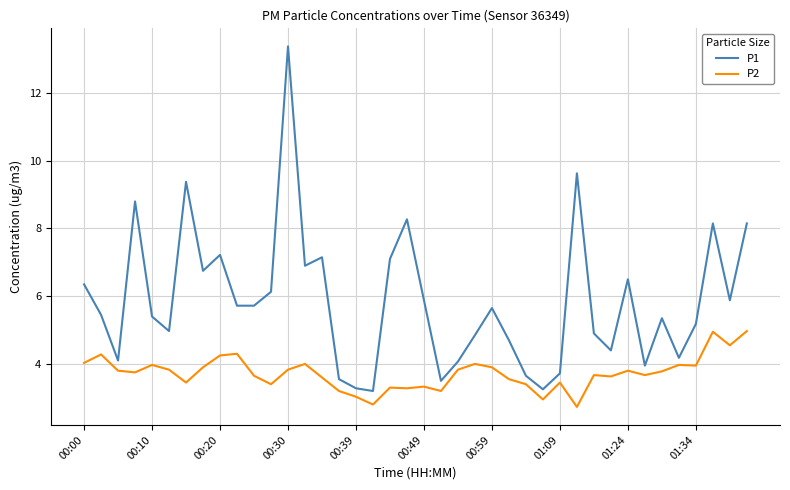

How many lines are shown in the chart?

2